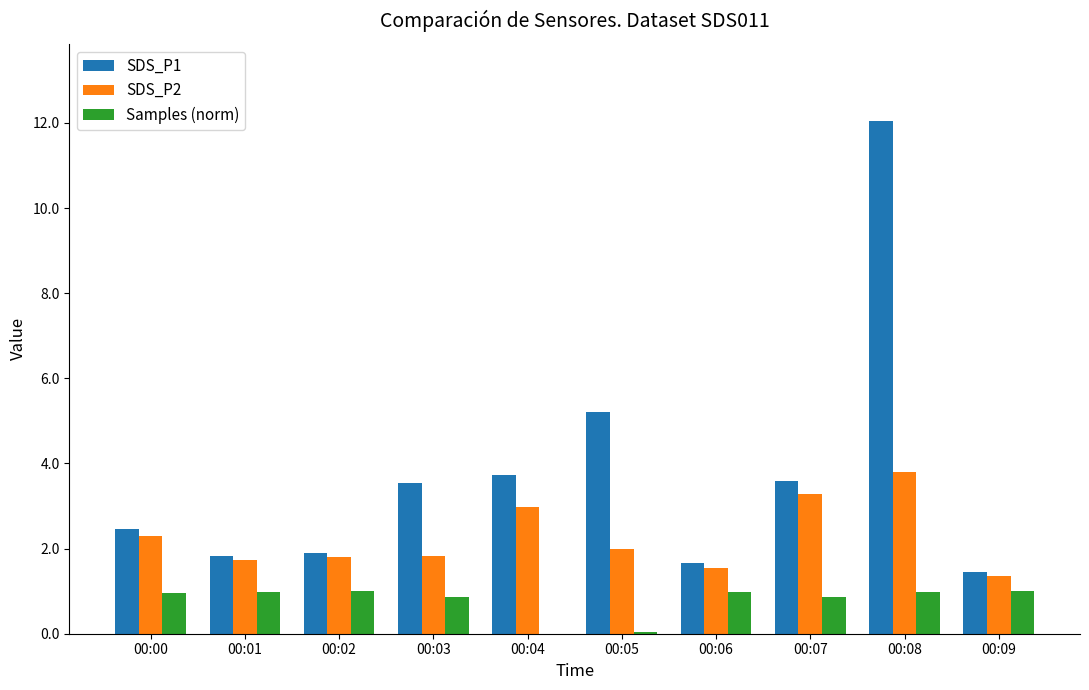

What is the spread (max minus min) of values at 00:00?

1.5